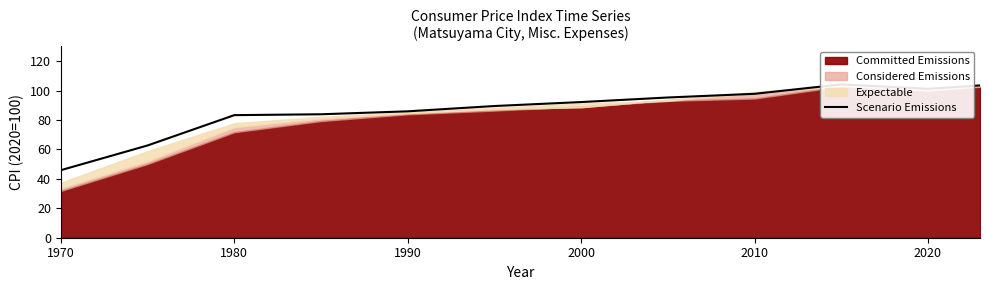

Is it true that the value at 7 is 129.5?

False